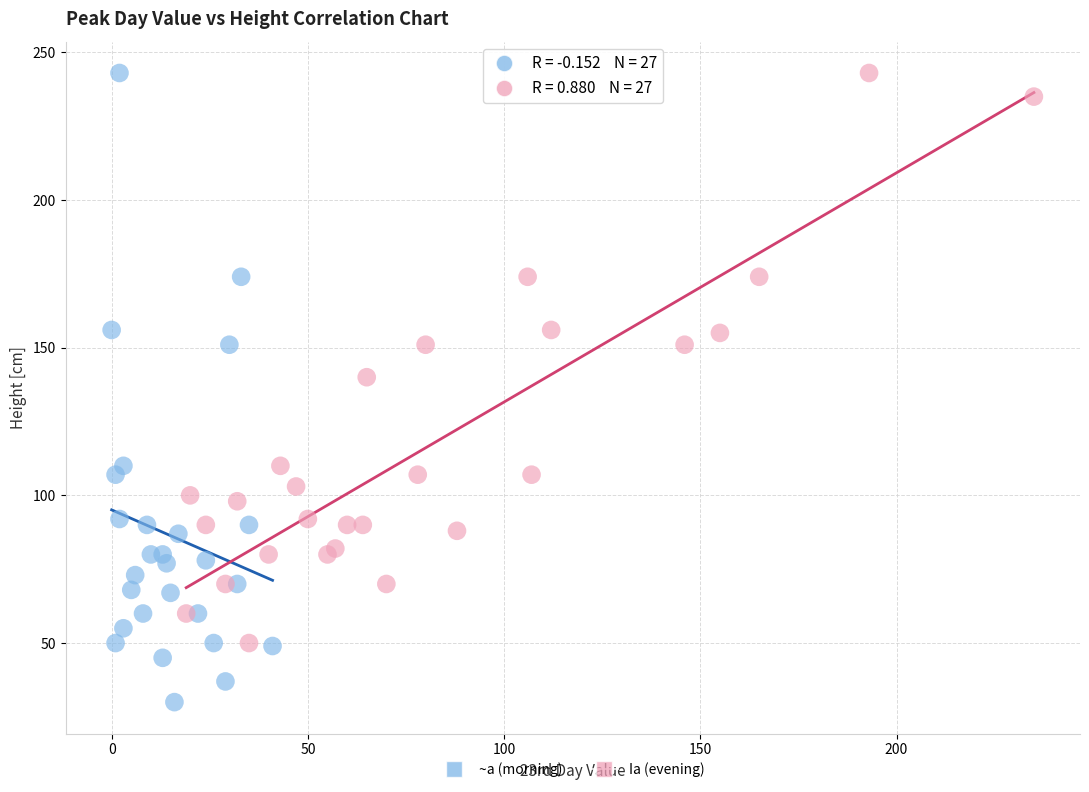

Which series has the largest Y range (max minus min)?

~a (morning)